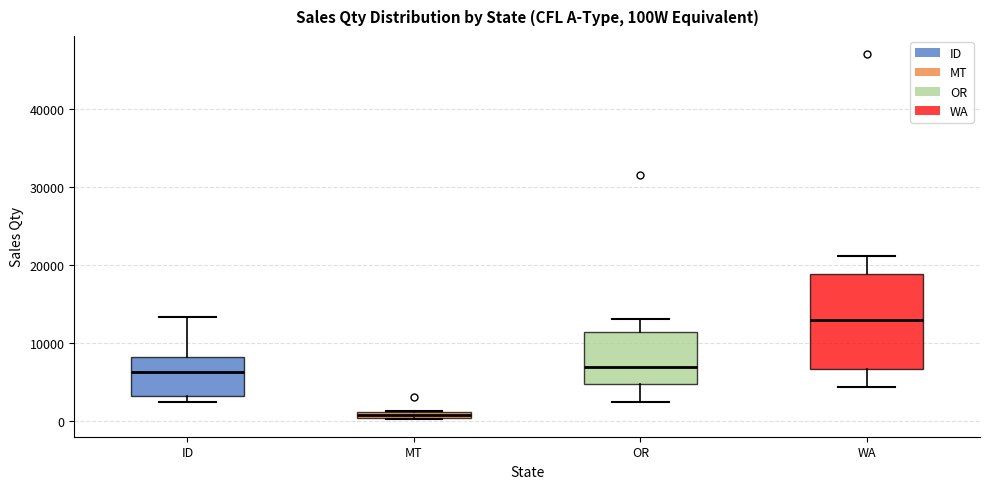

Which box has the lowest median line?

MT